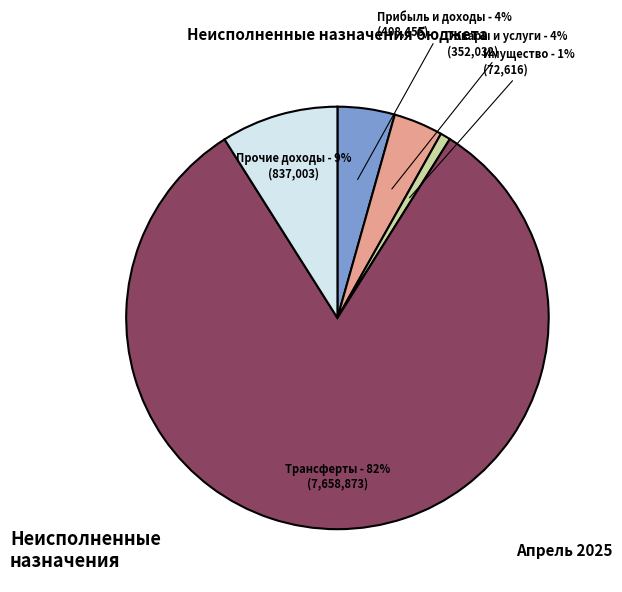

To the nearest percent, what percentage of the pie is Прибыль и доходы?

4%